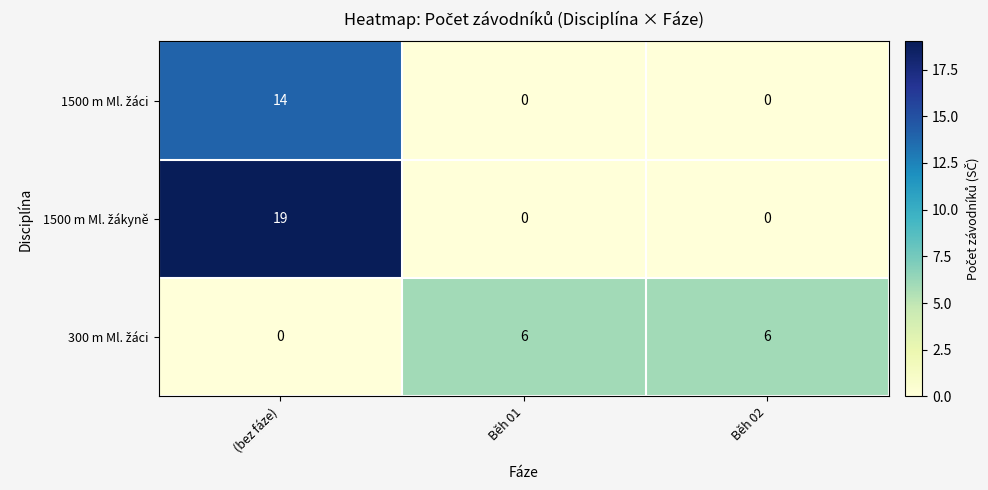

At how many categories does at least one series exceed 0?

3